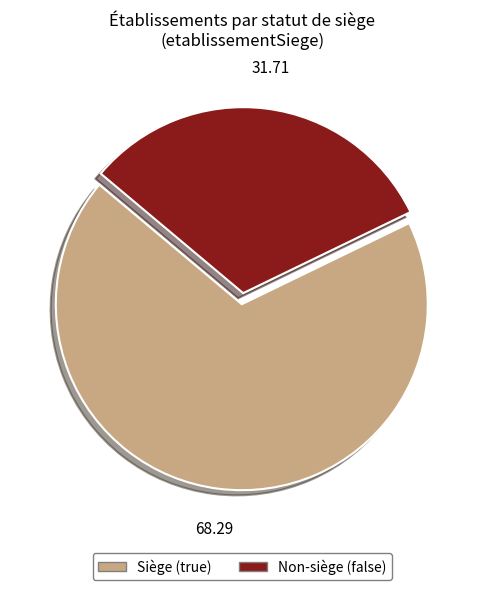

Is there a majority slice in this chart?

Yes